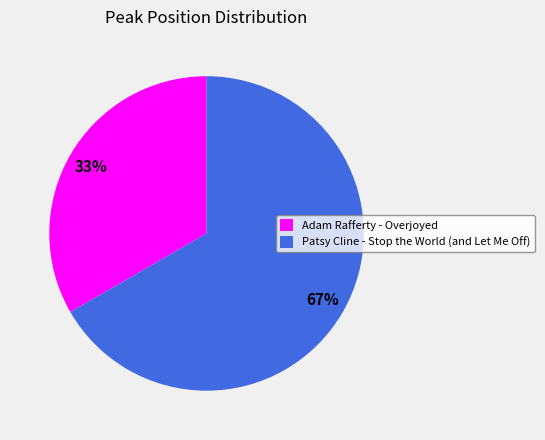

Is the sum of Adam Rafferty - Overjoyed and Patsy Cline - Stop the World (and Let Me Off) greater than half?

Yes